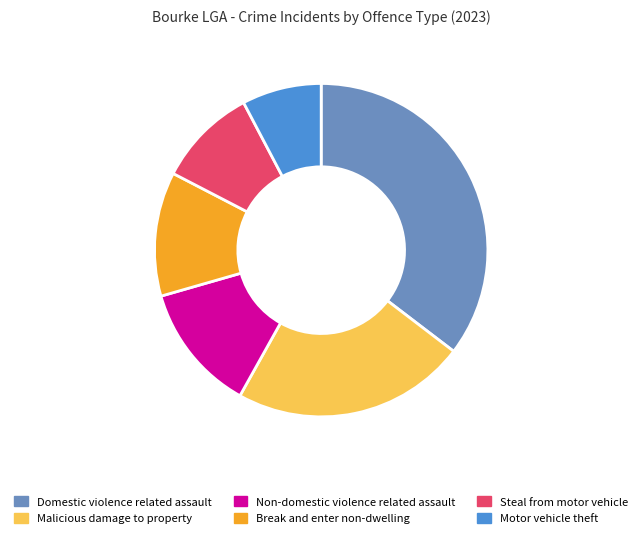

Which category has the smallest portion of the pie?

Motor vehicle theft